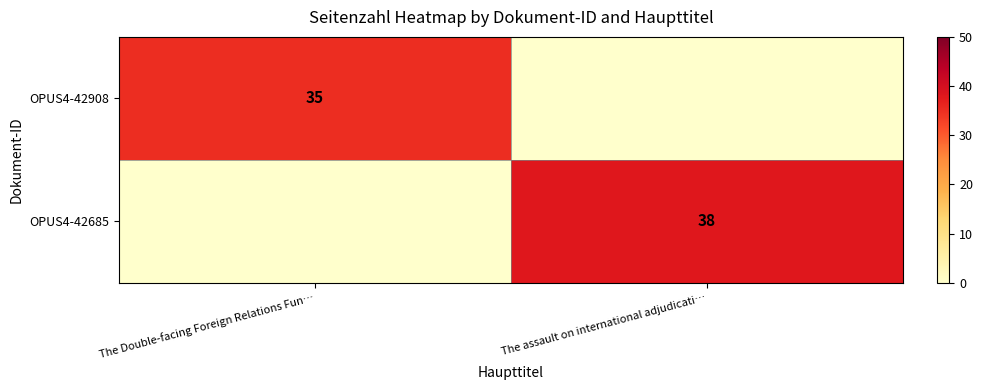

Which has a higher value, The Double-facing Foreign Relations Fun… or The assault on international adjudicati…?

The Double-facing Foreign Relations Fun…